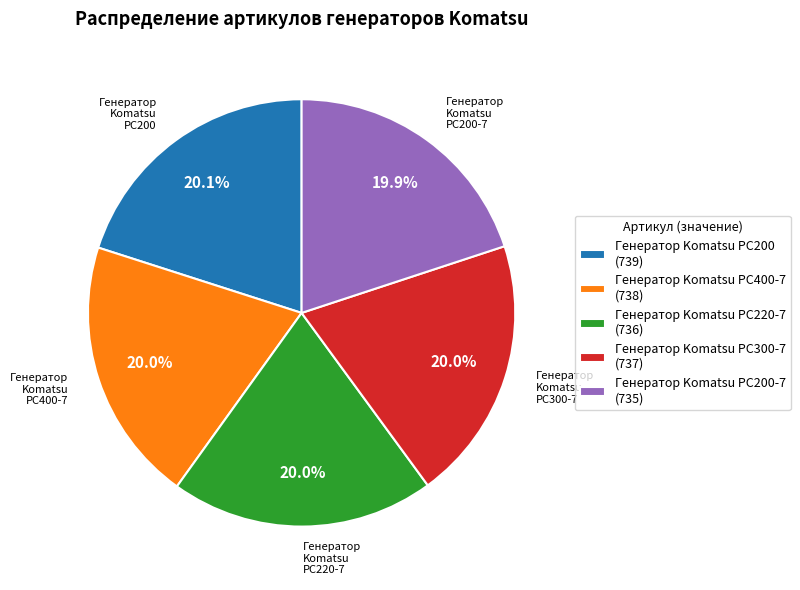

Does Генератор Komatsu PC200 (739) represent more than half of the total?

No